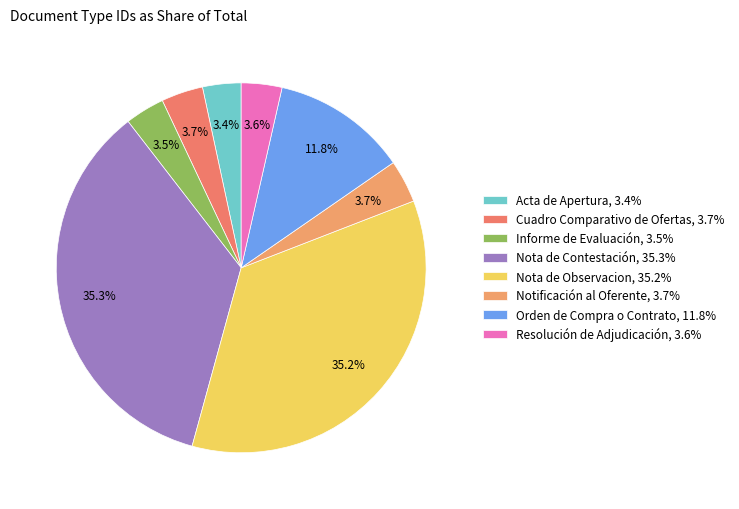

Rank the categories by value from highest to lowest.

Nota de Contestación, Nota de Observacion, Orden de Compra o Contrato, Notificación al Oferente, Cuadro Comparativo de Ofertas, Resolución de Adjudicación, Informe de Evaluación, Acta de Apertura